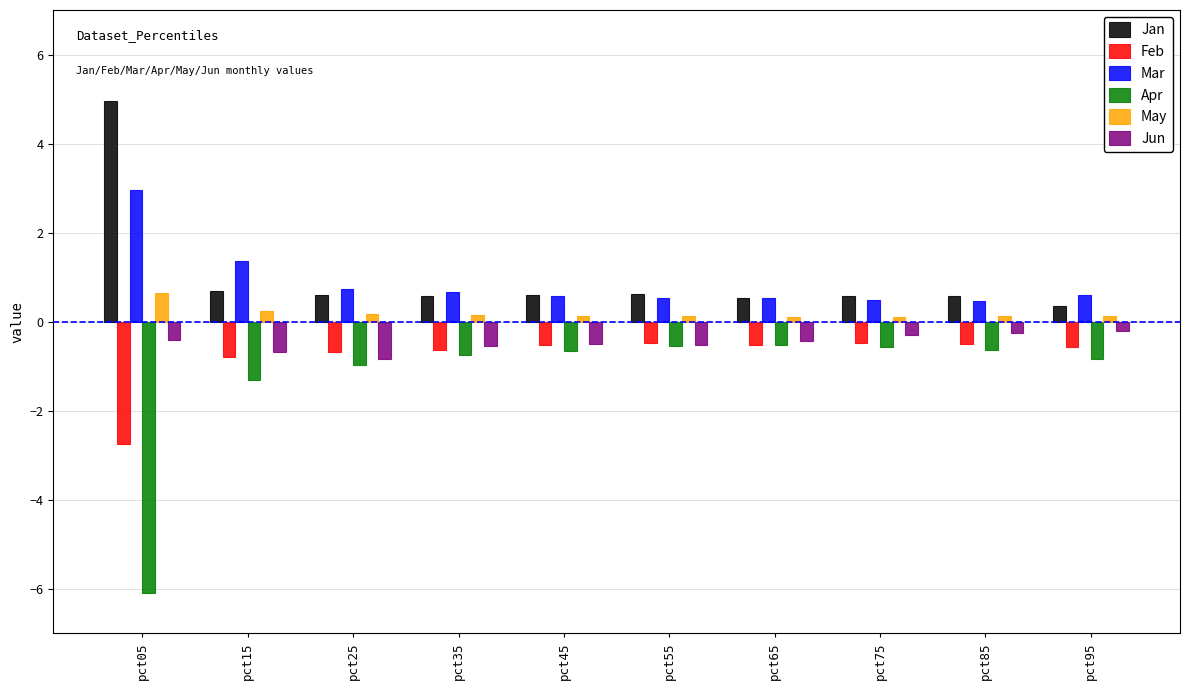

Is it true that Jan equals 5.0 at pct05?

True